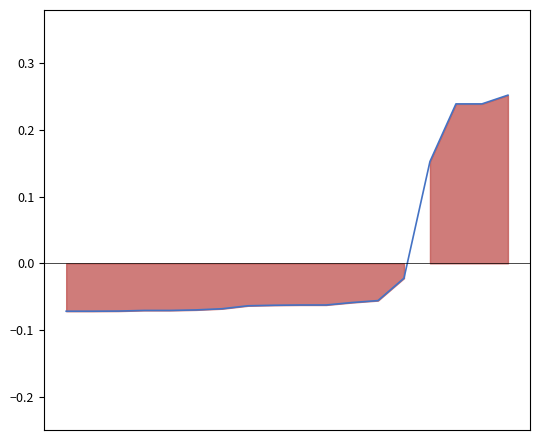

Reading left to right, transcribe all the data shown in this chart.

-0.1	-0.1	-0.1	-0.1	-0.1	-0.1	-0.1	-0.1	-0.1	-0.1	-0.1	-0.1	-0.1	-0.0	0.2	0.2	0.2	0.3